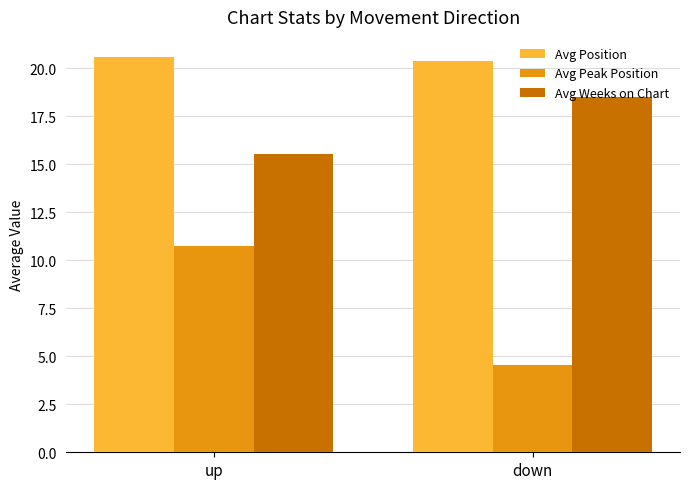

Where does the Avg Peak Position series first go above 10?

up